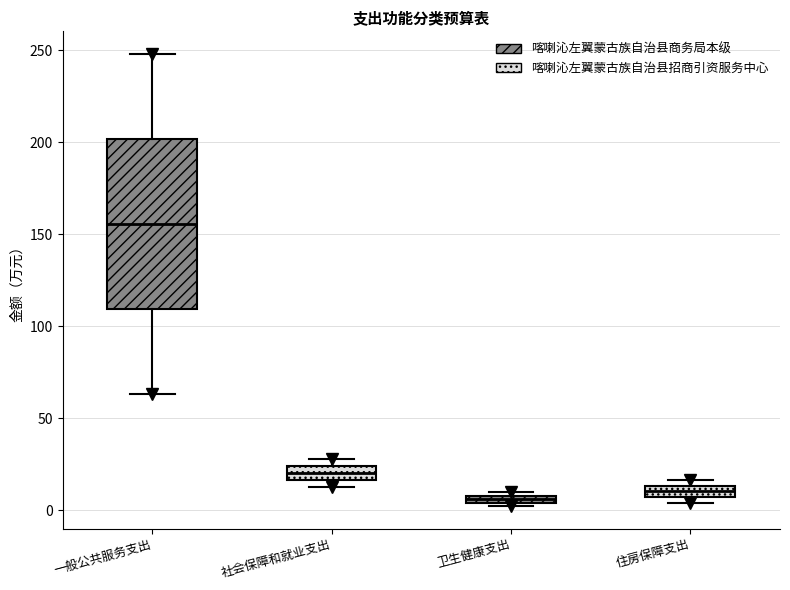

Comparing the boxes themselves (not the whiskers), which one is the tallest?

一般公共服务支出